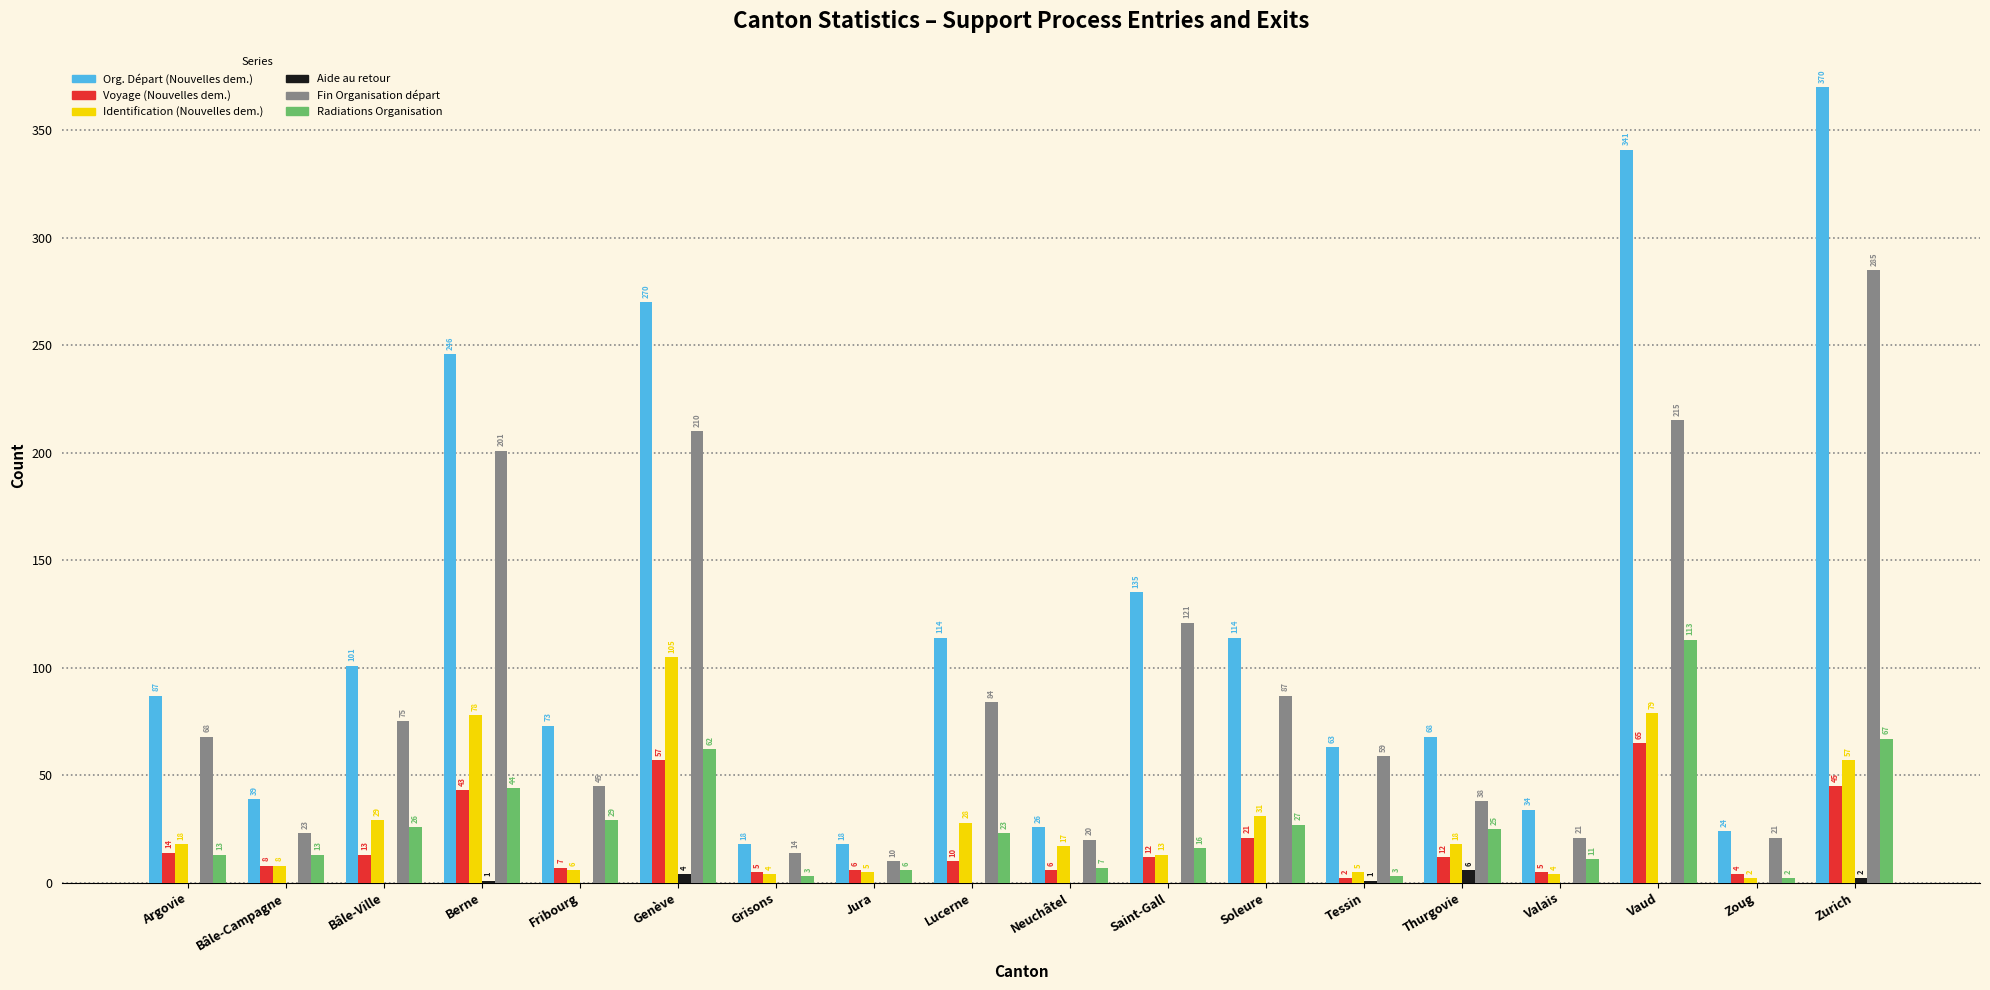

What is the maximum value shown in the chart?

370